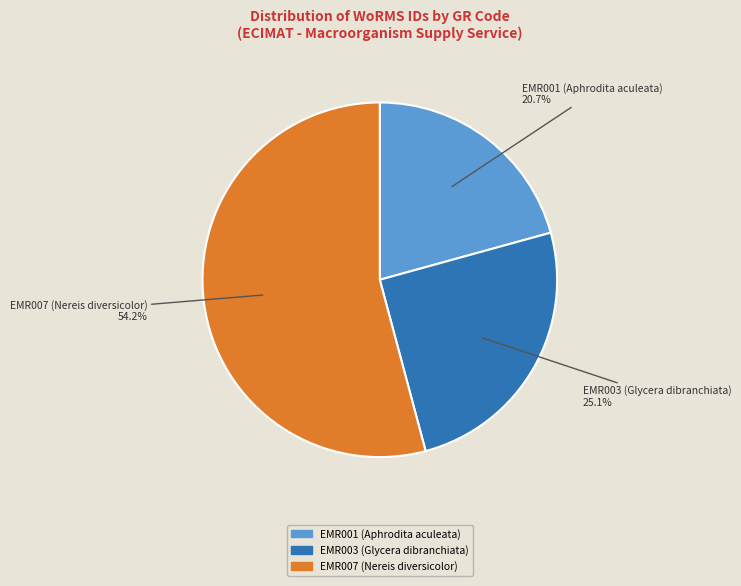

How many segments does this pie chart have?

3